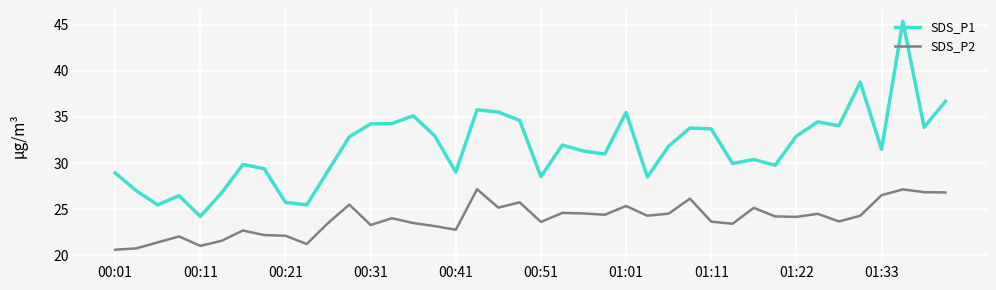

How many series are shown in this chart?

2